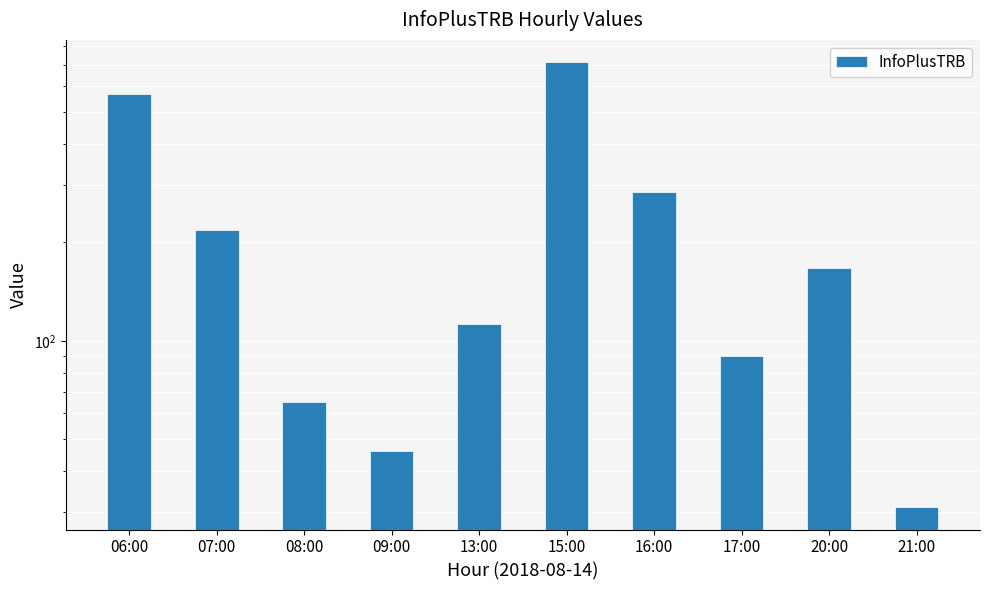

How many bars are there in total?

10